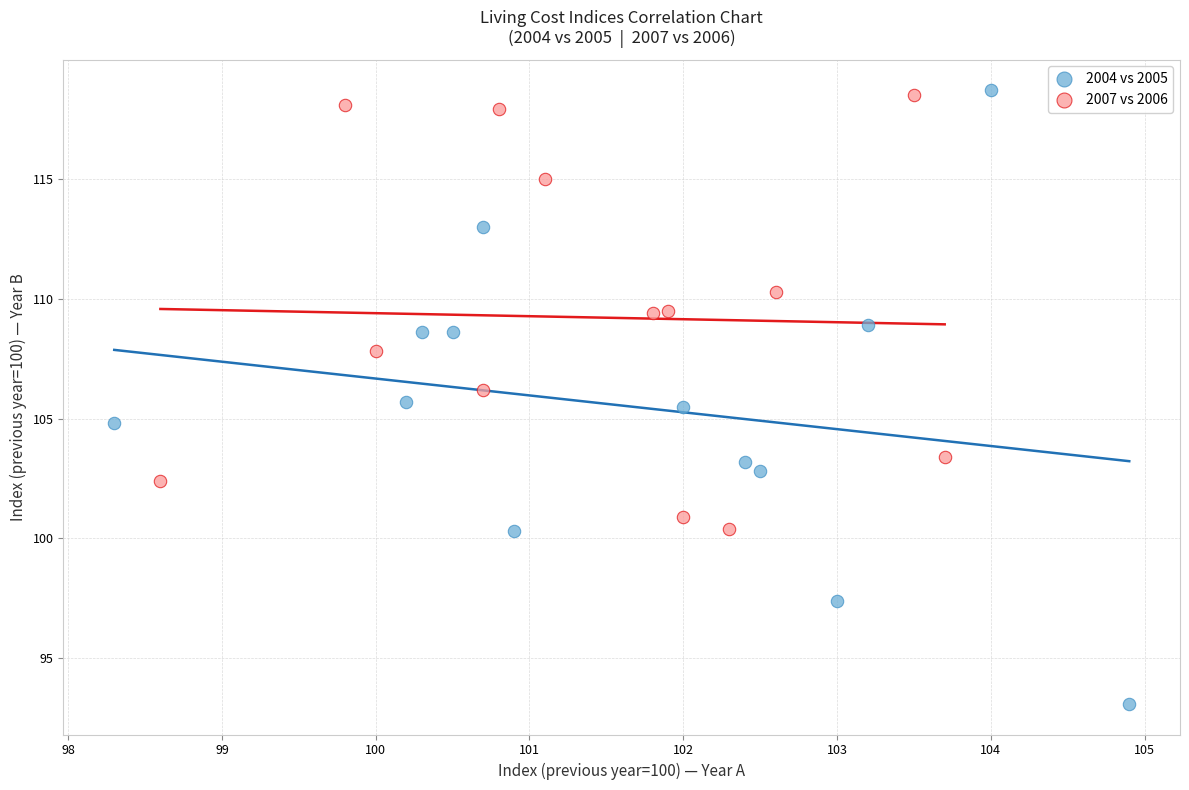

Which series contains the lowest Y value?

2004 vs 2005